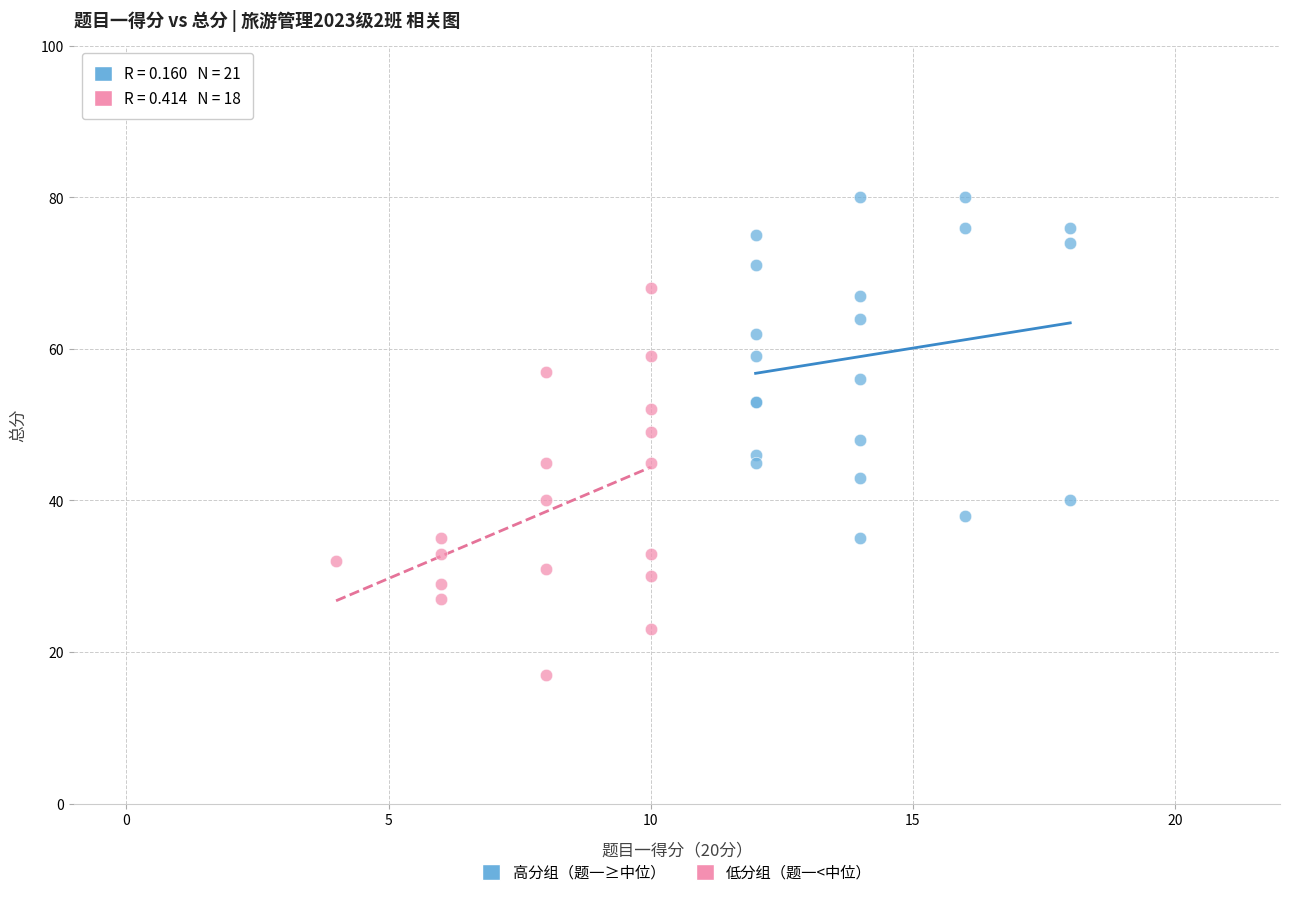

Which series has the largest Y range (max minus min)?

低分组（题一<中位）